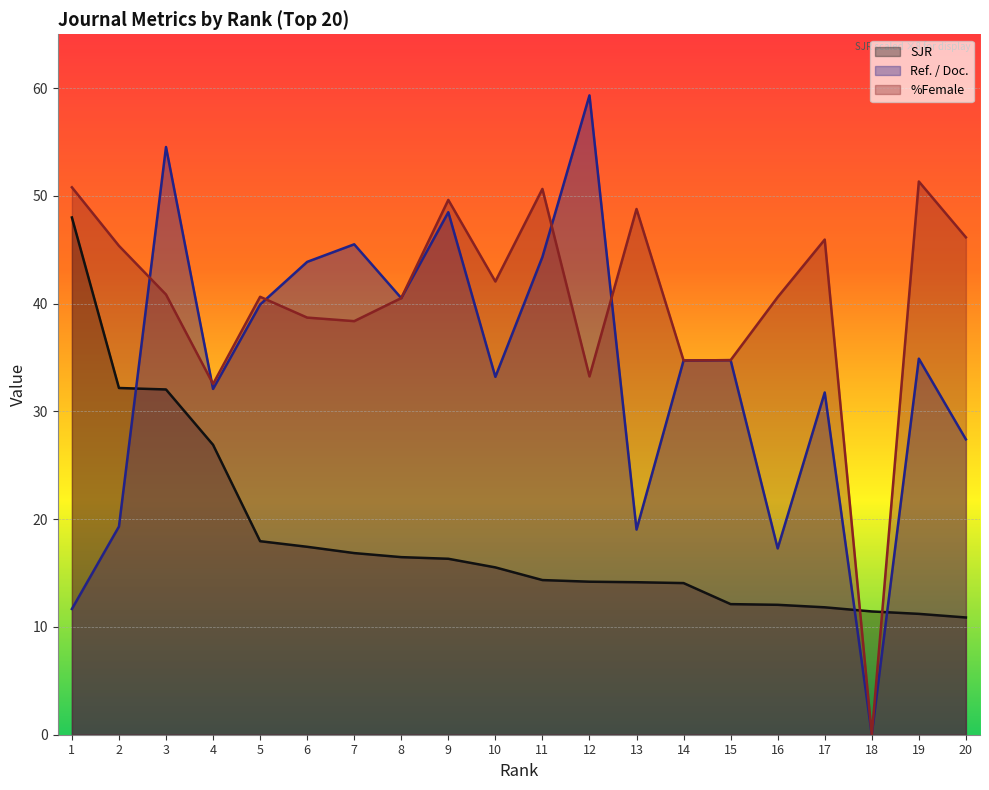

What is the difference between the %Female values at 18 and 2?

45.4